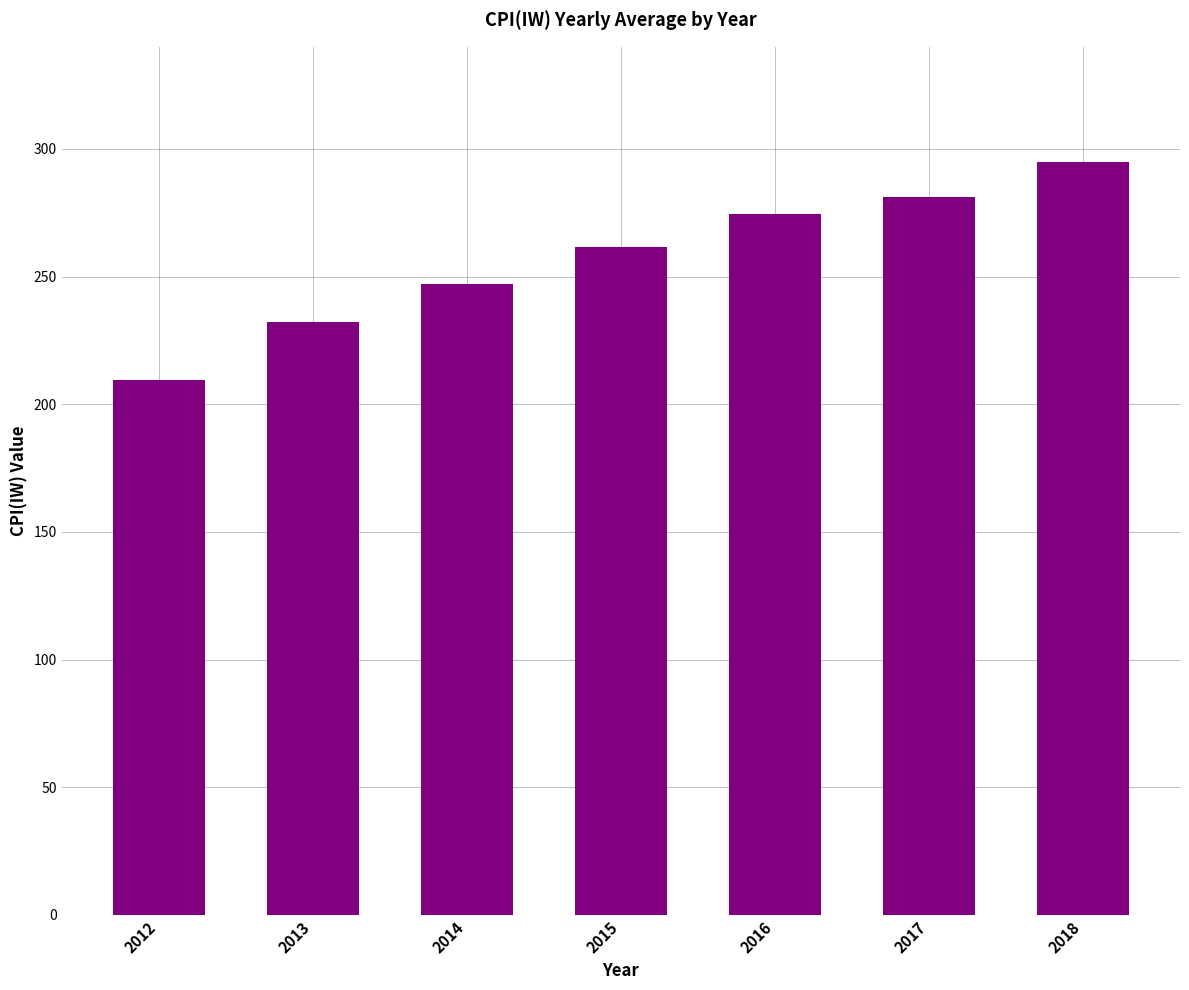

How many bars are there in total?

7